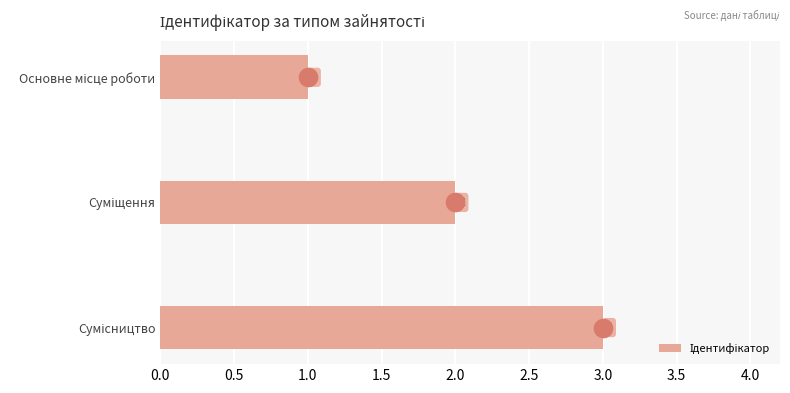

Between Сумісництво and Основне місце роботи, which is larger?

Сумісництво